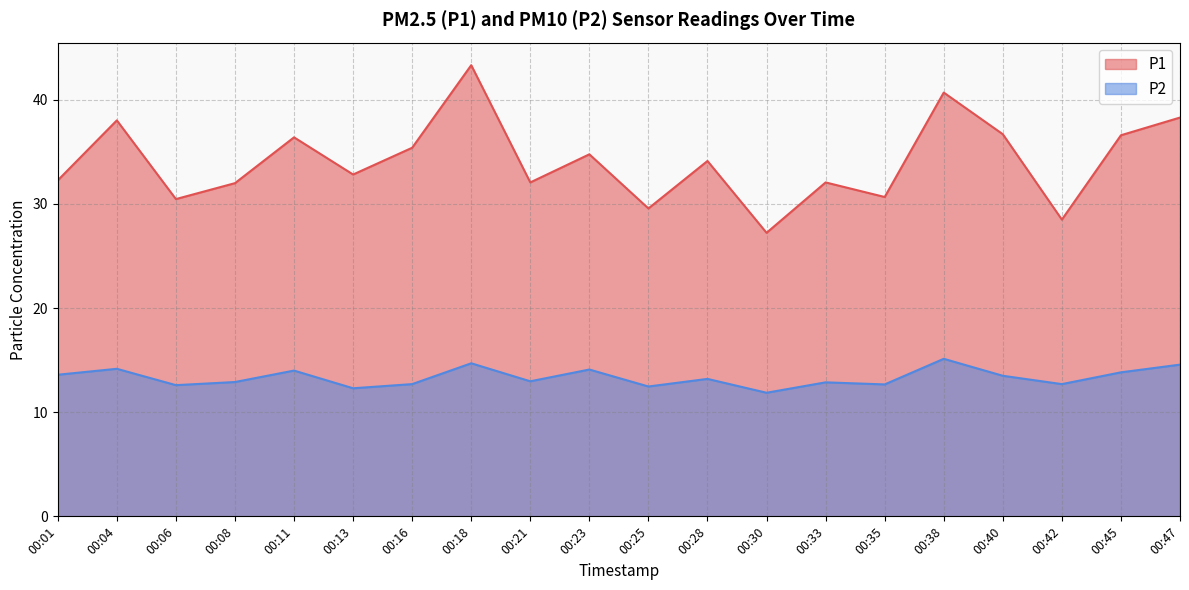

How many lines are shown in the chart?

2